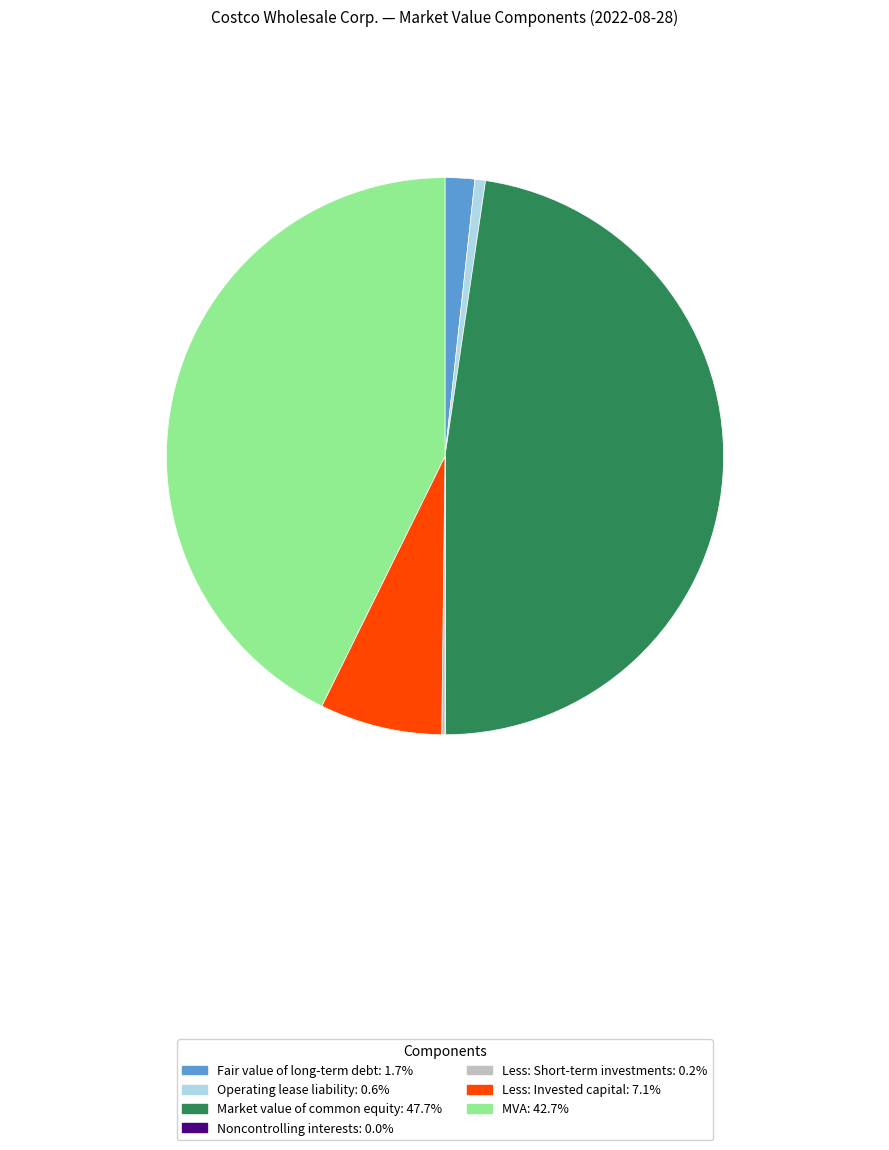

What is the ratio of the value at Market value of common equity to the value at Fair value of long-term debt?

27.7